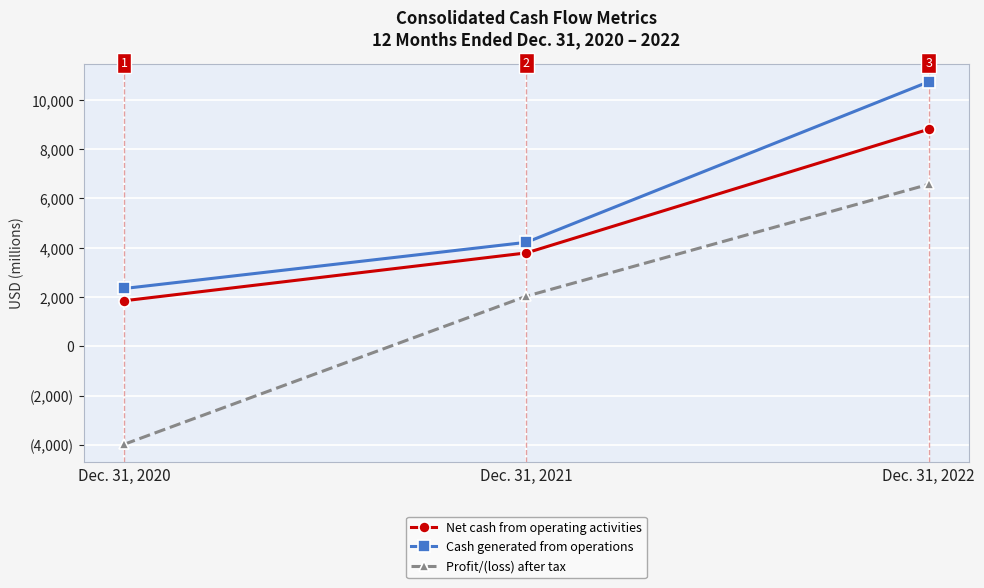

Is this an area chart (filled region under the line)?

No